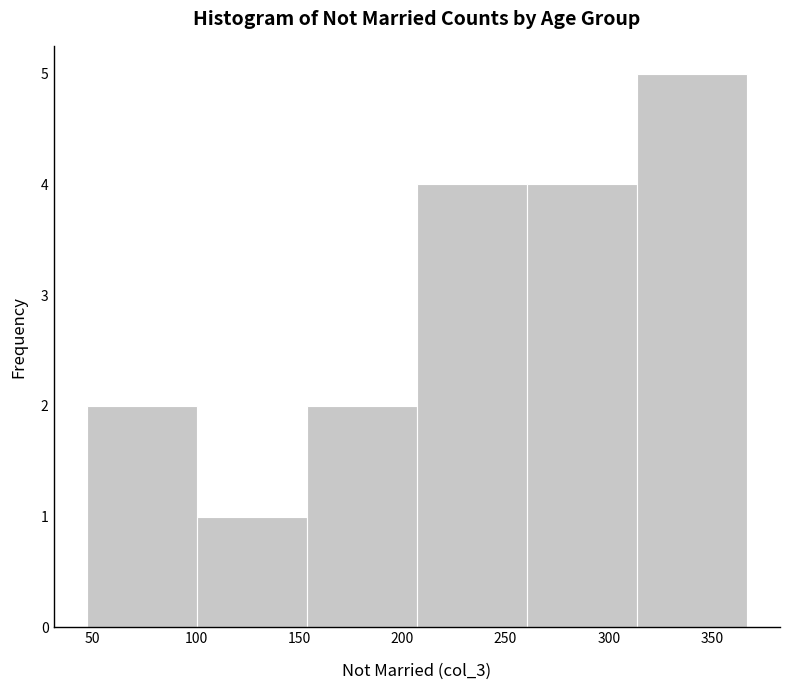

Over which range of the x-axis is the bar tallest?

315 to 365